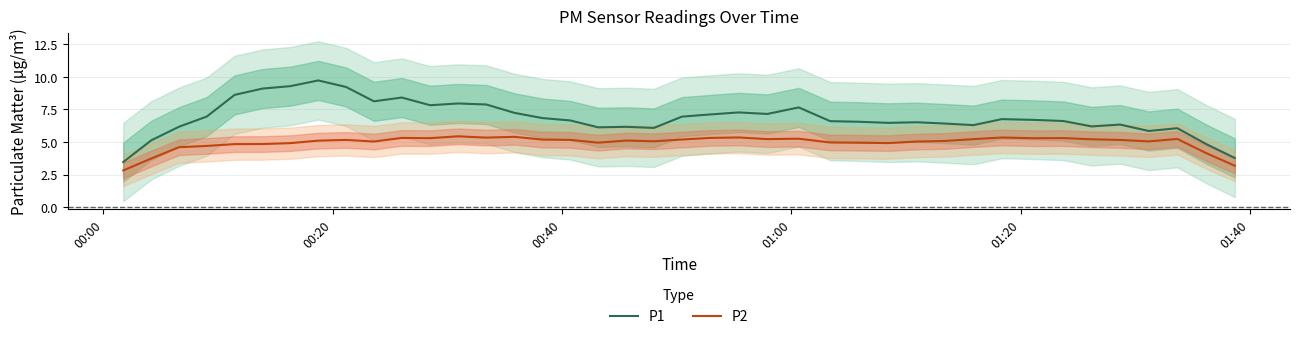

True or false: P2 and P1 intersect in this chart.

False